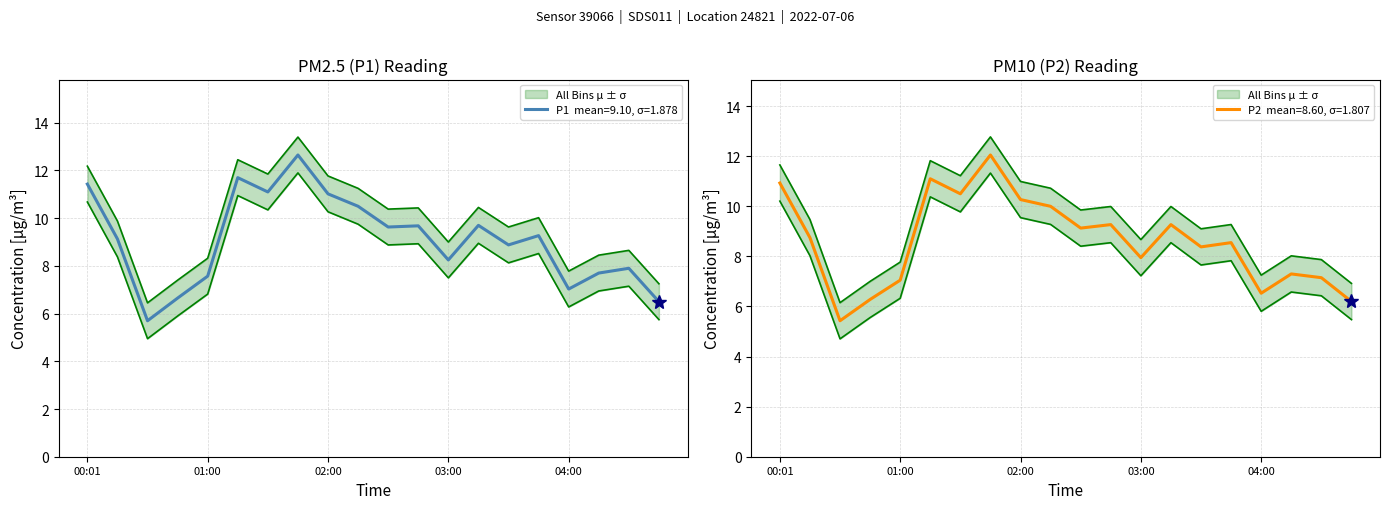

At which label does P1 reach its minimum?

00:31